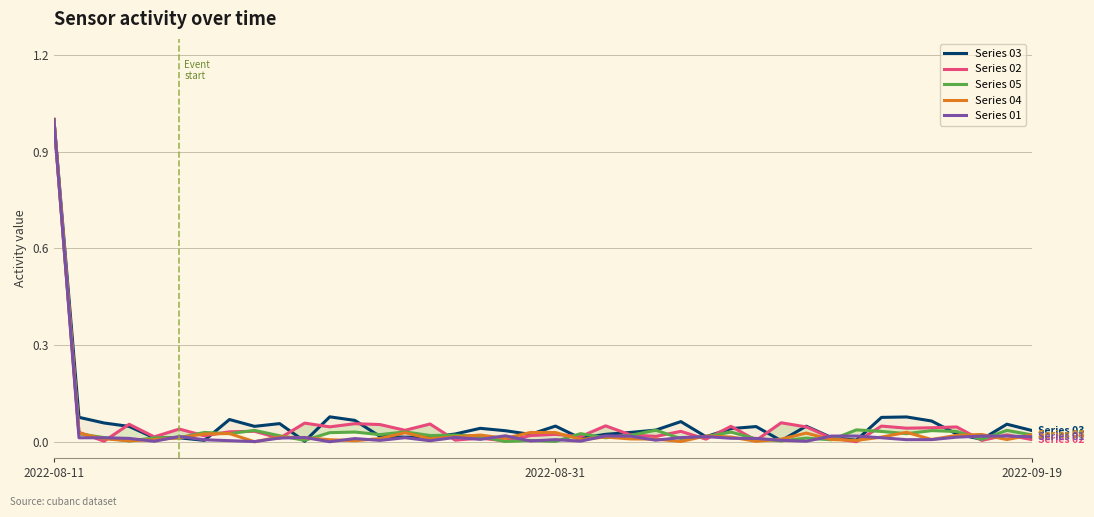

What is the difference between the maximum and minimum values in the Series 02 series?

1.0